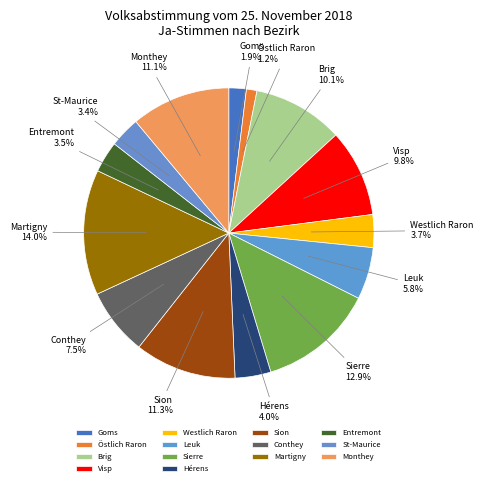

Is the sum of Leuk and Visp greater than half?

No